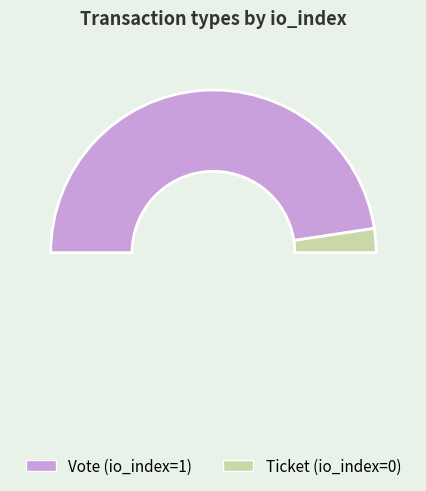

The Ticket slice represents 10% of the pie. True or false?

False